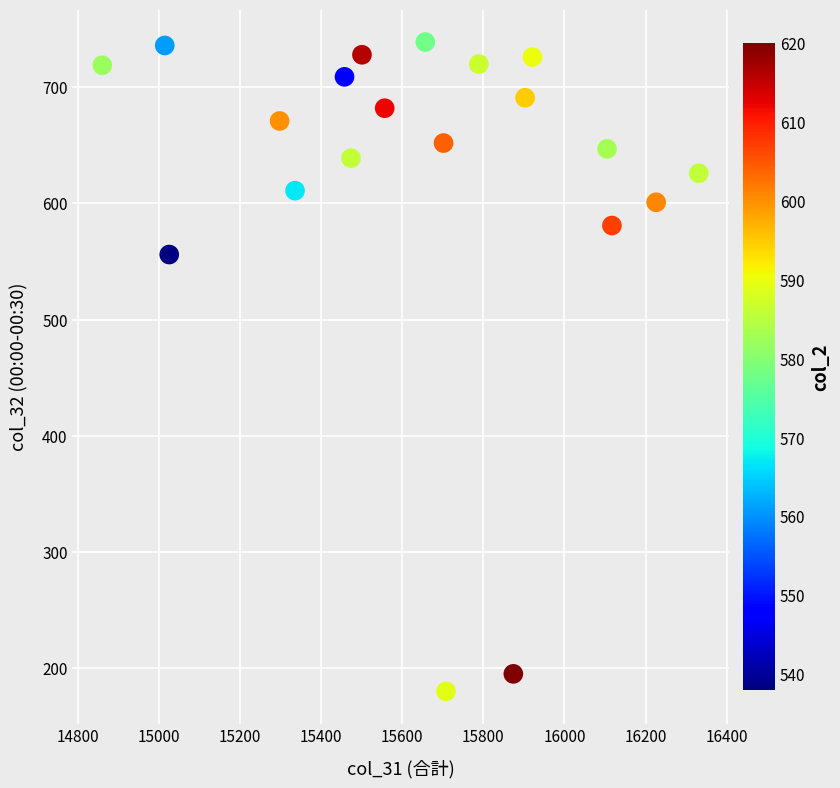

What Y value in the scatter plot is closest to 459?

556